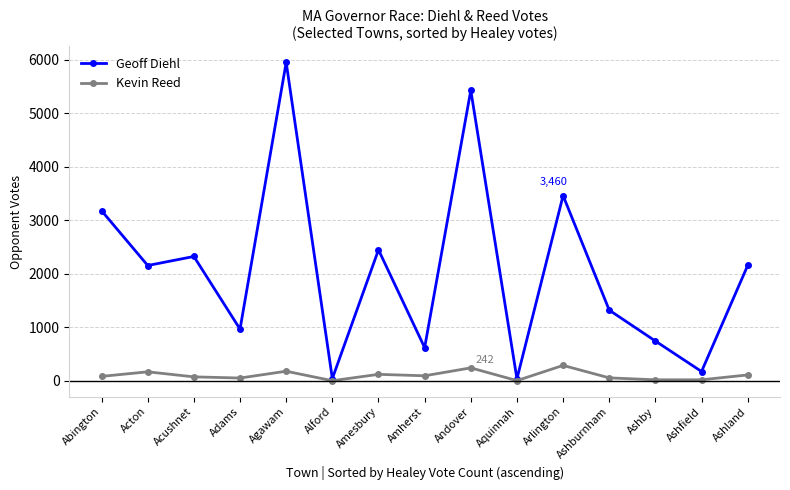

At which category is the sum across all series the highest?

Agawam